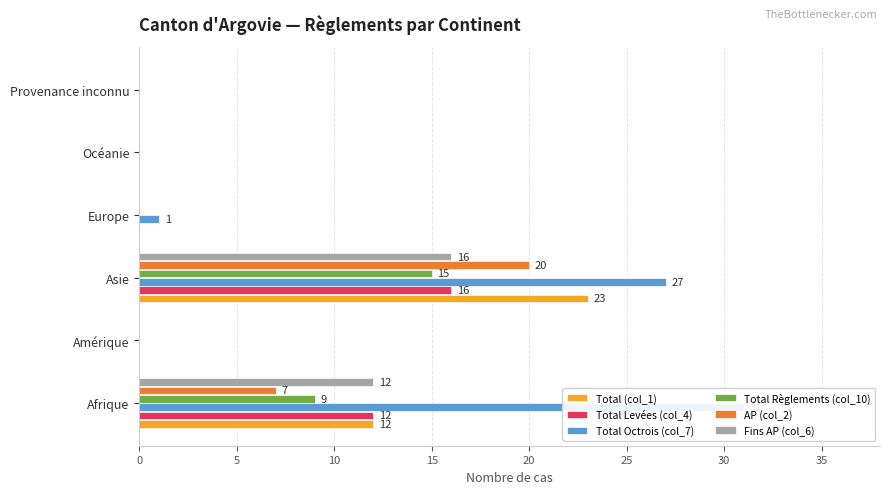

Is the value of Total Levées (col_4) at Océanie greater than the value of Fins AP (col_6) at Océanie?

No